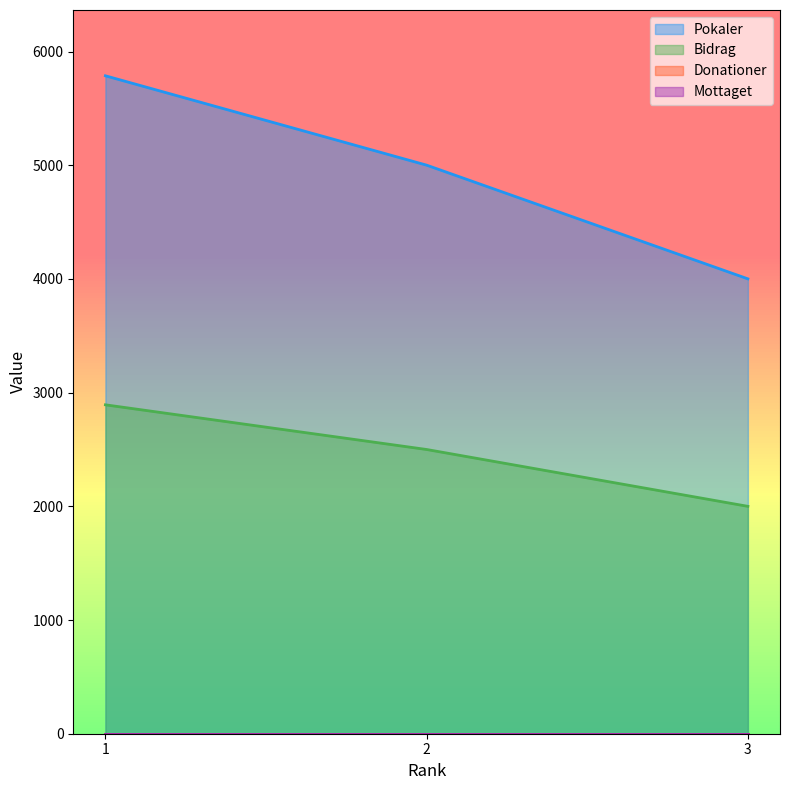

Reading left to right, list all the values displayed in this chart.

Pokaler: 1=5787	2=5001	3=4001
Bidrag: 1=2893	2=2500	3=2000